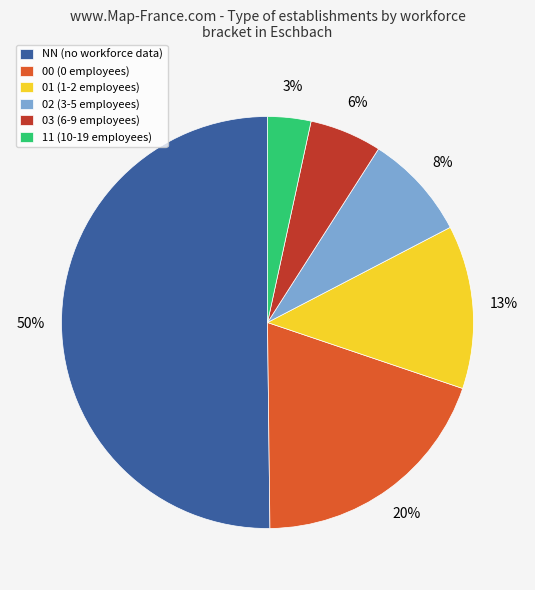

To the nearest percent, what percentage of the pie is 01?

13%